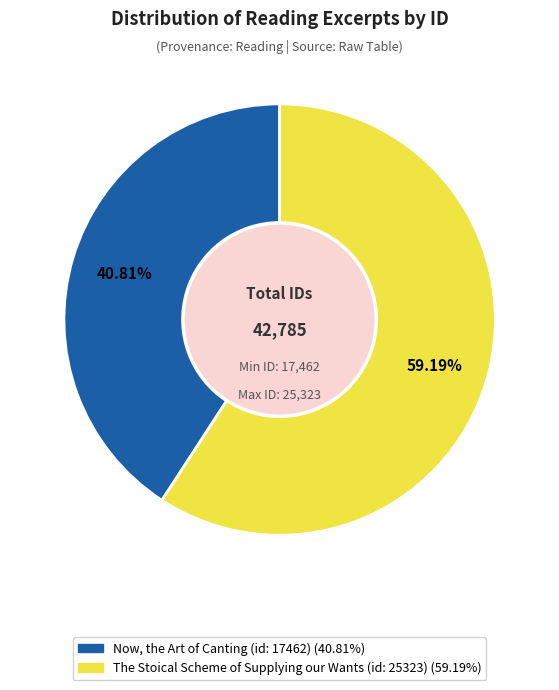

The Now, the Art of Canting (id: 17462) slice represents 41% of the pie. True or false?

True